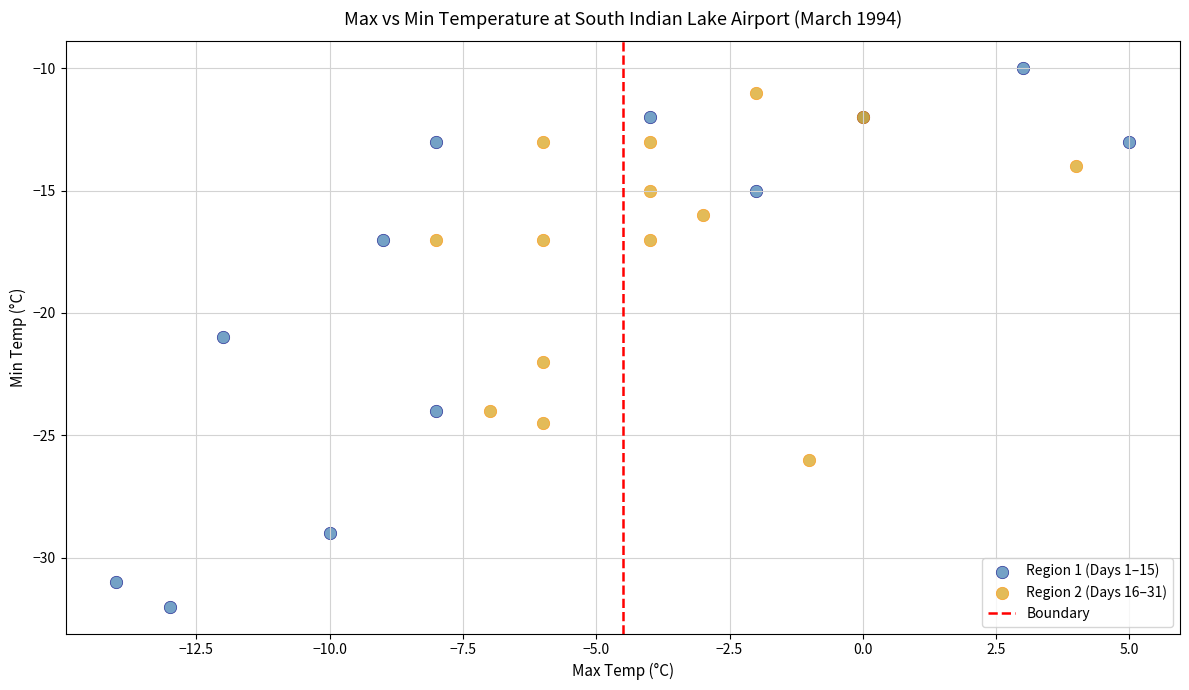

Which series reaches the minimum Y coordinate?

Region 1 (Days 1–15)